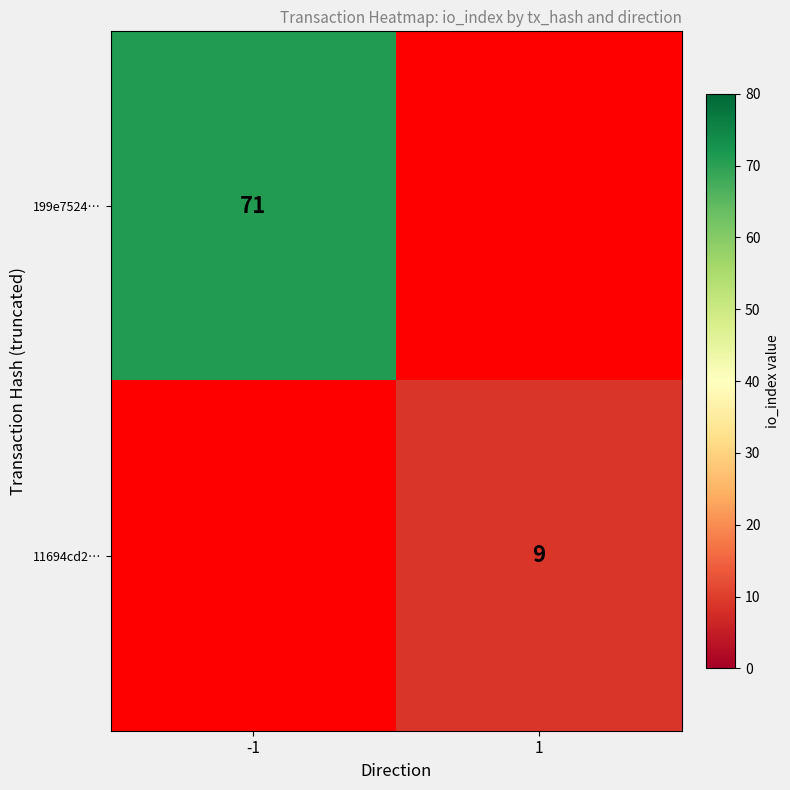

The 199e7524… series shows 71 at -1. True or false?

True